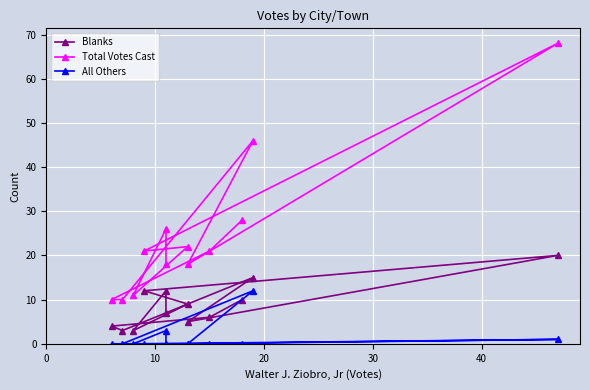

How many positive values does the All Others series have?

3